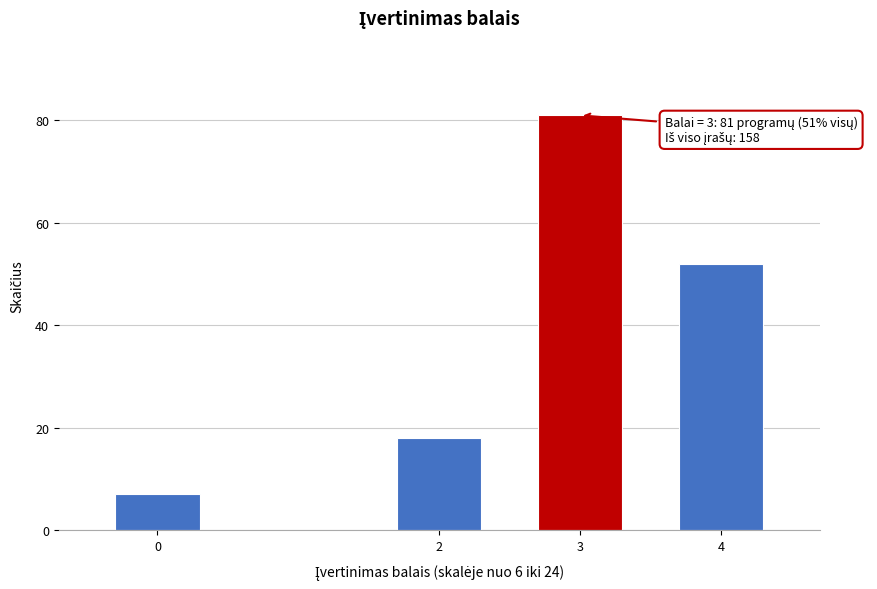

Reading left to right, transcribe all the data shown in this chart.

0=7	2=18	3=81	4=52